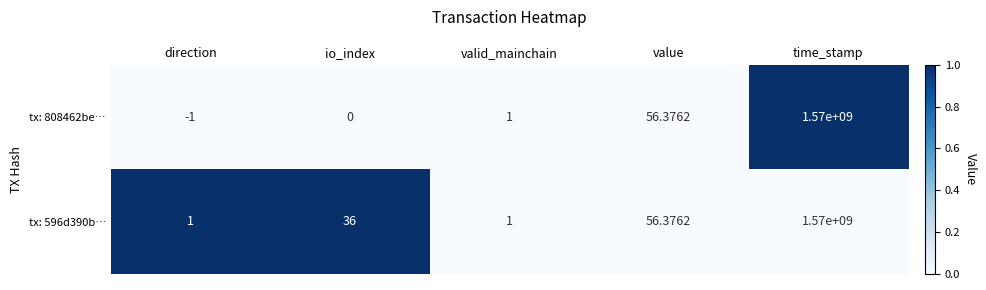

At which category does the chart reach its minimum across all series?

direction